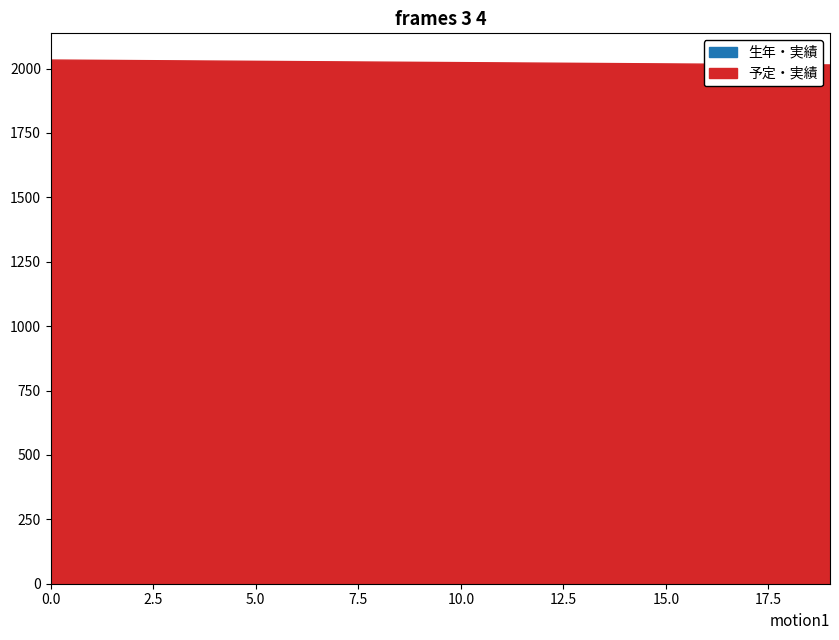

Which has a higher value, 2 or 11?

2